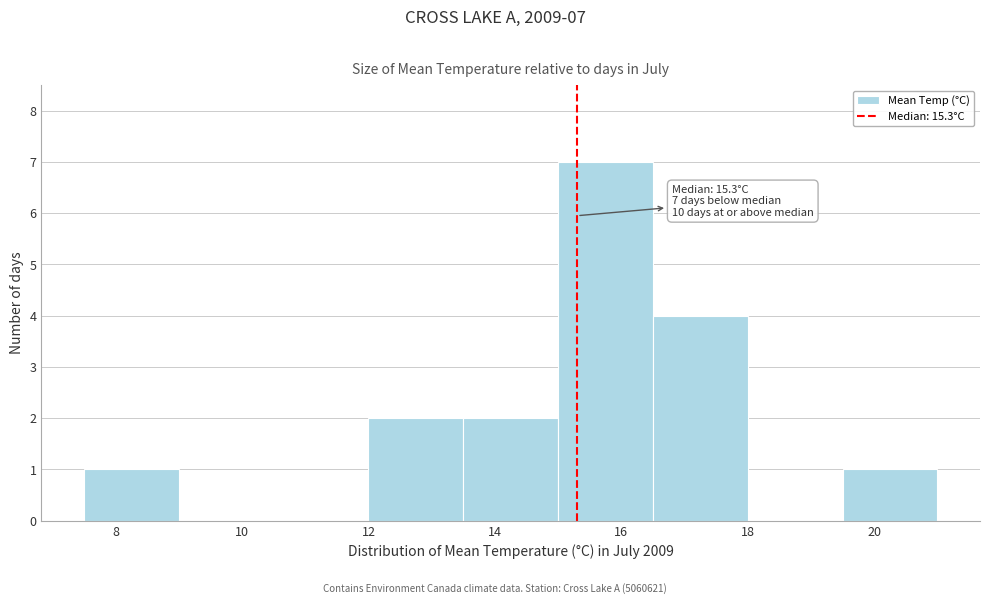

Over which range of the x-axis is the bar tallest?

15.0 to 16.5